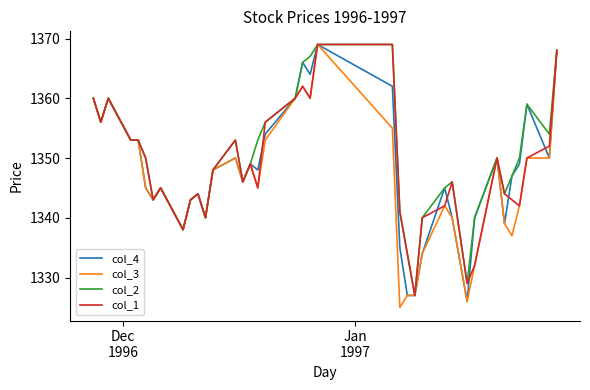

What is the maximum value for col_3?

1369